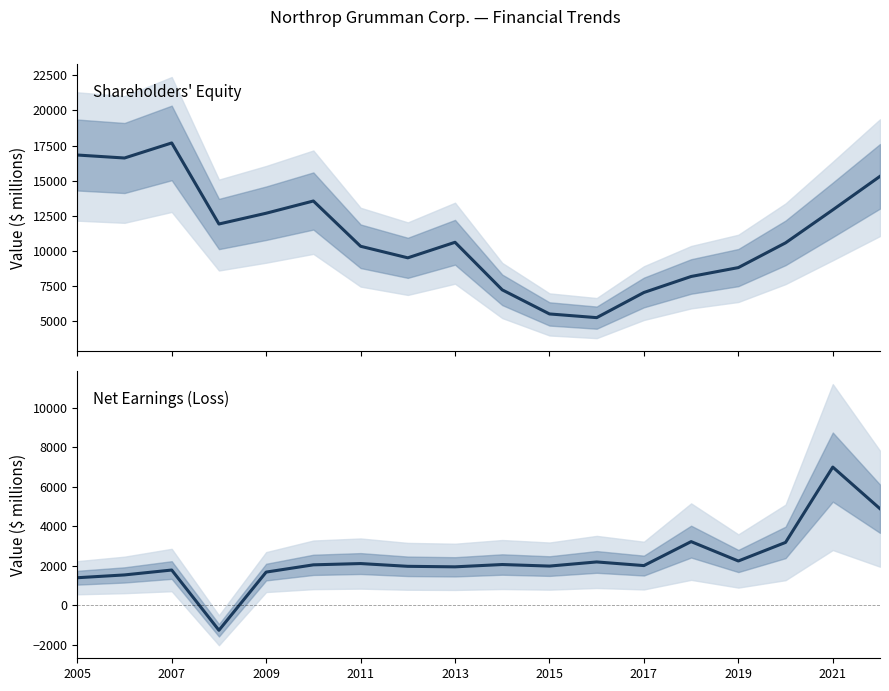

List the series in order of their overall mean, highest first.

Shareholders' Equity, Net Earnings